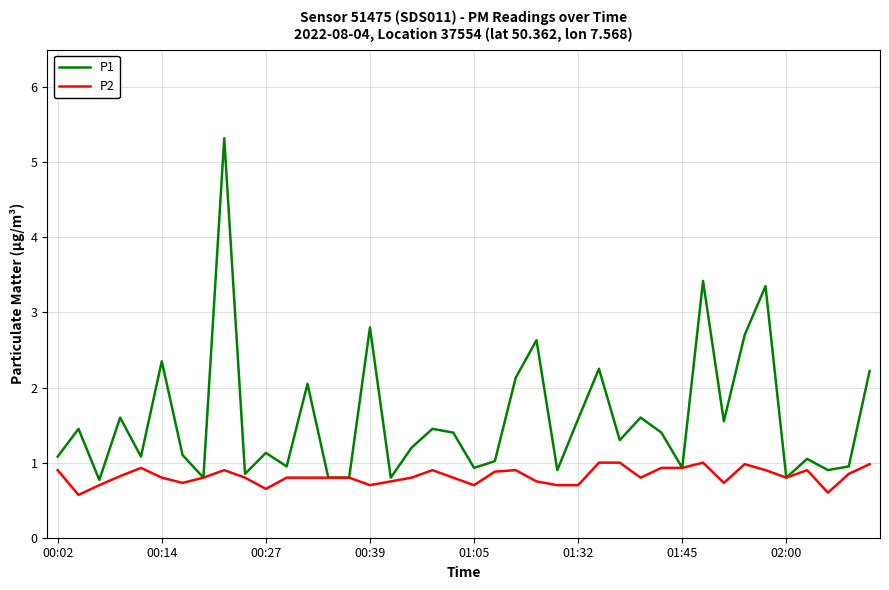

Which series has the largest range (max minus min)?

P1